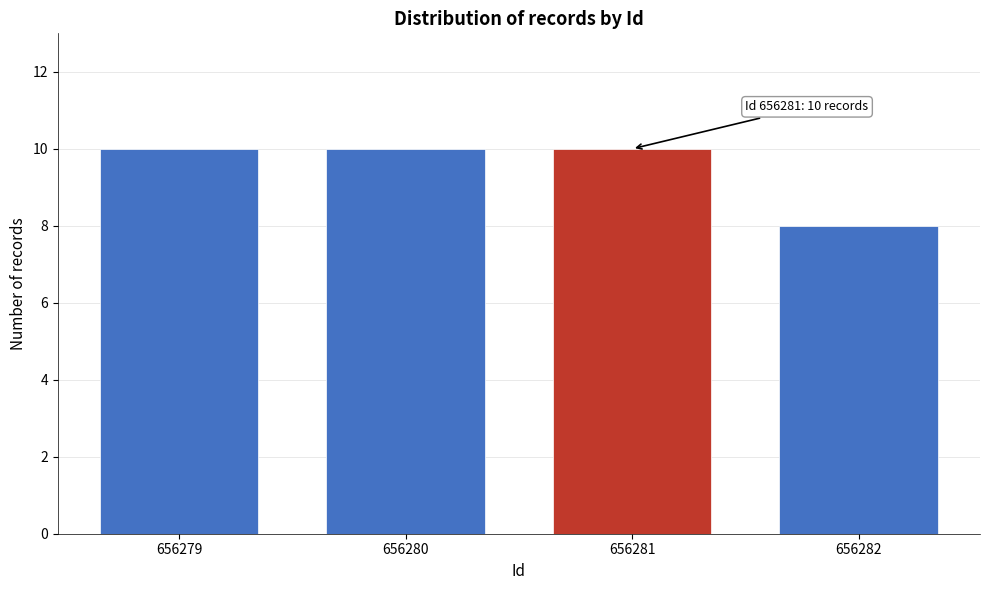

Reading left to right, extract all data points from this chart.

656279=10	656280=10	656281=10	656282=8